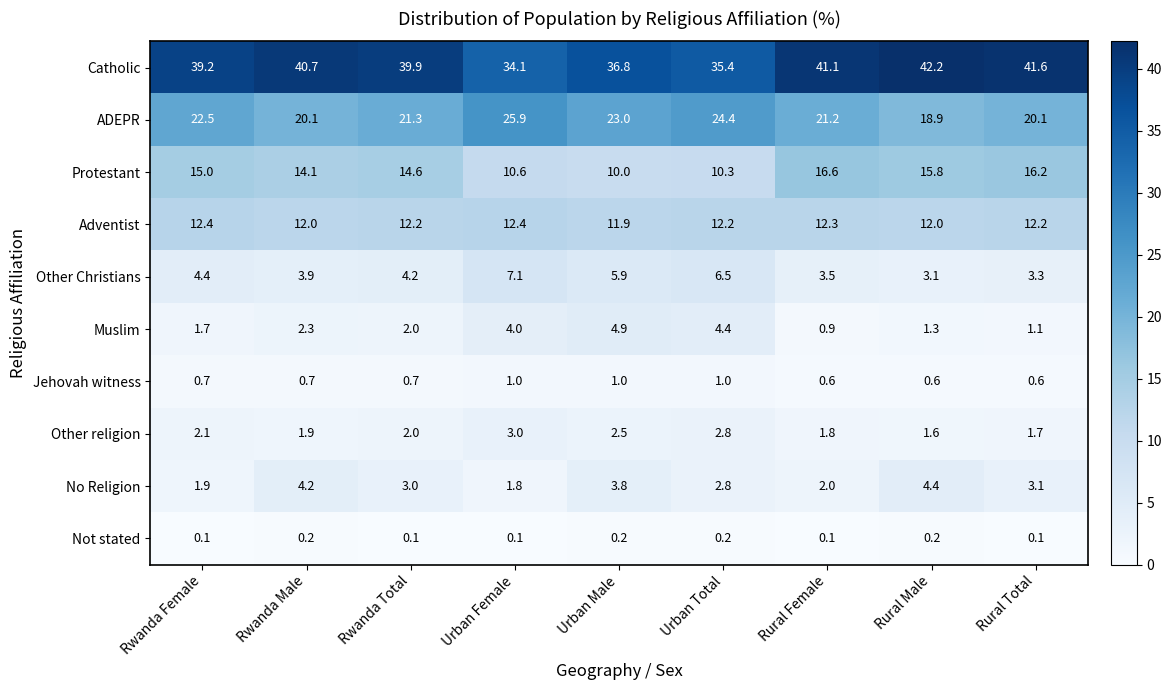

Which series changed the most between Urban Total and Rural Female?

Protestant